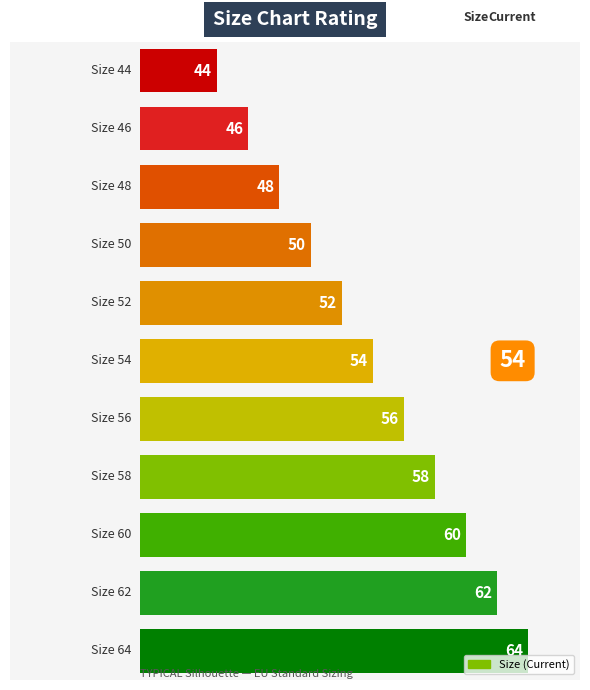

What is the difference between the maximum and minimum values?

20